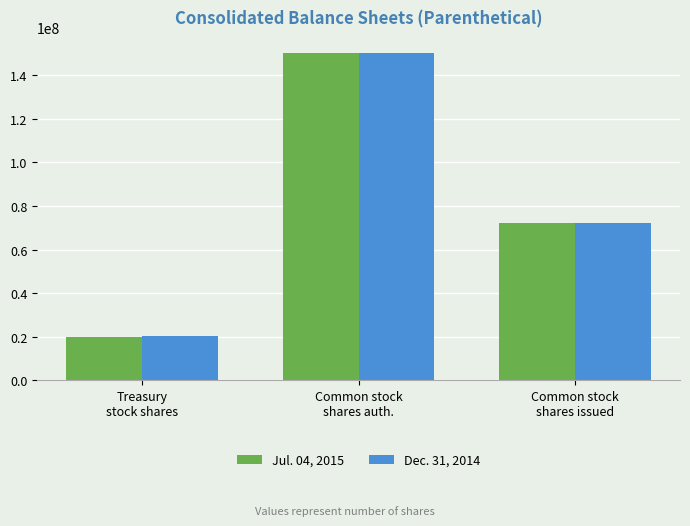

What is the difference between the Jul. 04, 2015 values at Common stock
shares auth. and Treasury
stock shares?

129924000